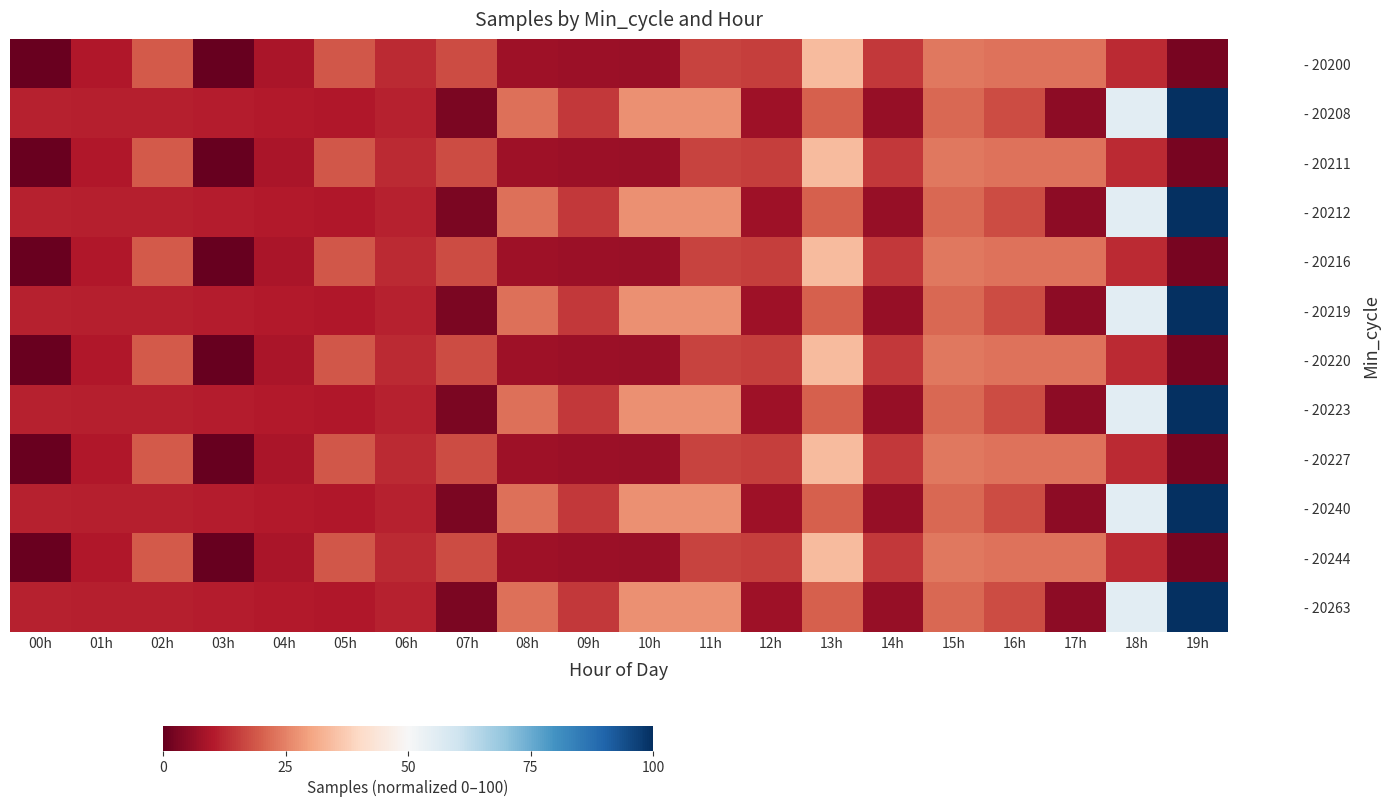

Reading left to right, list all the values displayed in this chart.

- 20200: 00h=0.7	01h=10.1	02h=19.3	03h=0.0	04h=9.2	05h=18.9	06h=12.6	07h=17.3	08h=7.6	09h=7.3	10h=6.8	11h=16.1	12h=15.4	13h=34.3	14h=14.6	15h=23.5	16h=22.9	17h=22.7	18h=12.8	19h=2.6
- 20208: 00h=11.5	01h=11.2	02h=11.0	03h=10.6	04h=10.4	05h=10.1	06h=11.6	07h=3.1	08h=22.6	09h=14.7	10h=27.3	11h=27.2	12h=7.8	13h=20.3	14h=6.4	15h=21.2	16h=17.3	17h=5.3	18h=55.3	19h=100.0
- 20211: 00h=0.7	01h=10.1	02h=19.3	03h=0.0	04h=9.2	05h=18.9	06h=12.6	07h=17.3	08h=7.6	09h=7.3	10h=6.8	11h=16.1	12h=15.4	13h=34.3	14h=14.6	15h=23.5	16h=22.9	17h=22.7	18h=12.8	19h=2.6
- 20212: 00h=11.5	01h=11.2	02h=11.0	03h=10.6	04h=10.4	05h=10.1	06h=11.6	07h=3.1	08h=22.6	09h=14.7	10h=27.3	11h=27.2	12h=7.8	13h=20.3	14h=6.4	15h=21.2	16h=17.3	17h=5.3	18h=55.3	19h=100.0
- 20216: 00h=0.7	01h=10.1	02h=19.3	03h=0.0	04h=9.2	05h=18.9	06h=12.6	07h=17.3	08h=7.6	09h=7.3	10h=6.8	11h=16.1	12h=15.4	13h=34.3	14h=14.6	15h=23.5	16h=22.9	17h=22.7	18h=12.8	19h=2.6
- 20219: 00h=11.5	01h=11.2	02h=11.0	03h=10.6	04h=10.4	05h=10.1	06h=11.6	07h=3.1	08h=22.6	09h=14.7	10h=27.3	11h=27.2	12h=7.8	13h=20.3	14h=6.4	15h=21.2	16h=17.3	17h=5.3	18h=55.3	19h=100.0
- 20220: 00h=0.7	01h=10.1	02h=19.3	03h=0.0	04h=9.2	05h=18.9	06h=12.6	07h=17.3	08h=7.6	09h=7.3	10h=6.8	11h=16.1	12h=15.4	13h=34.3	14h=14.6	15h=23.5	16h=22.9	17h=22.7	18h=12.8	19h=2.6
- 20223: 00h=11.5	01h=11.2	02h=11.0	03h=10.6	04h=10.4	05h=10.1	06h=11.6	07h=3.1	08h=22.6	09h=14.7	10h=27.3	11h=27.2	12h=7.8	13h=20.3	14h=6.4	15h=21.2	16h=17.3	17h=5.3	18h=55.3	19h=100.0
- 20227: 00h=0.7	01h=10.1	02h=19.3	03h=0.0	04h=9.2	05h=18.9	06h=12.6	07h=17.3	08h=7.6	09h=7.3	10h=6.8	11h=16.1	12h=15.4	13h=34.3	14h=14.6	15h=23.5	16h=22.9	17h=22.7	18h=12.8	19h=2.6
- 20240: 00h=11.5	01h=11.2	02h=11.0	03h=10.6	04h=10.4	05h=10.1	06h=11.6	07h=3.1	08h=22.6	09h=14.7	10h=27.3	11h=27.2	12h=7.8	13h=20.3	14h=6.4	15h=21.2	16h=17.3	17h=5.3	18h=55.3	19h=100.0
- 20244: 00h=0.7	01h=10.1	02h=19.3	03h=0.0	04h=9.2	05h=18.9	06h=12.6	07h=17.3	08h=7.6	09h=7.3	10h=6.8	11h=16.1	12h=15.4	13h=34.3	14h=14.6	15h=23.5	16h=22.9	17h=22.7	18h=12.8	19h=2.6
- 20263: 00h=11.5	01h=11.2	02h=11.0	03h=10.6	04h=10.4	05h=10.1	06h=11.6	07h=3.1	08h=22.6	09h=14.7	10h=27.3	11h=27.2	12h=7.8	13h=20.3	14h=6.4	15h=21.2	16h=17.3	17h=5.3	18h=55.3	19h=100.0